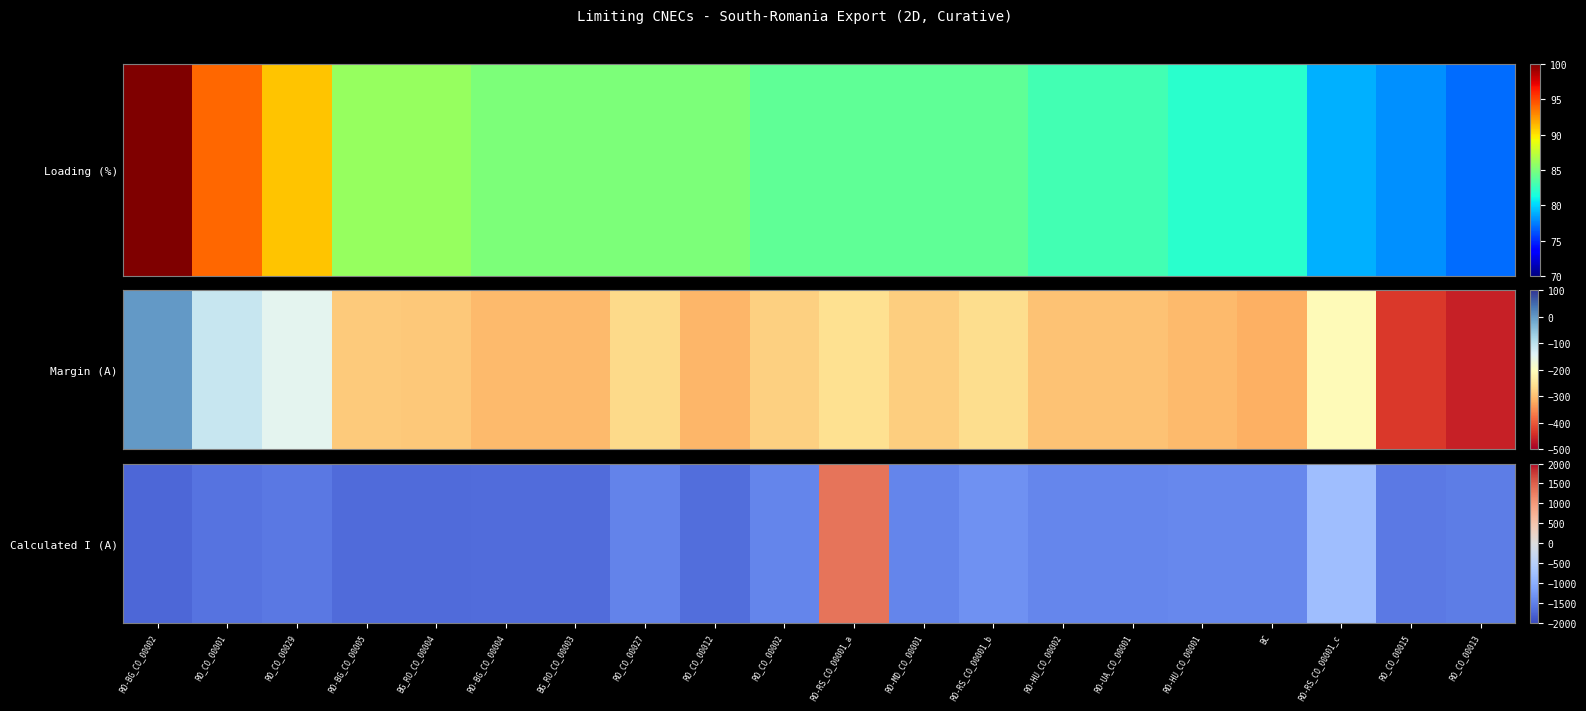

How many data points are above -1474?

9